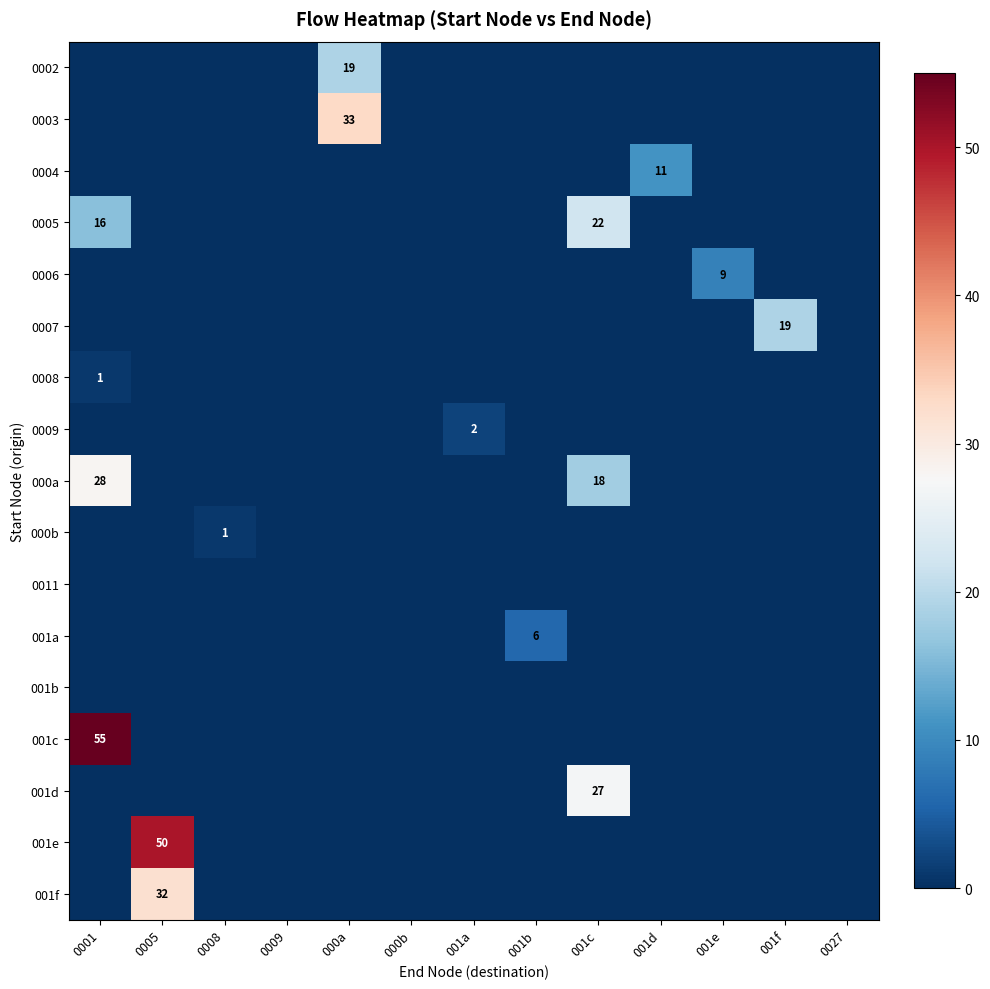

What is the spread (max minus min) of values at 001f?

19